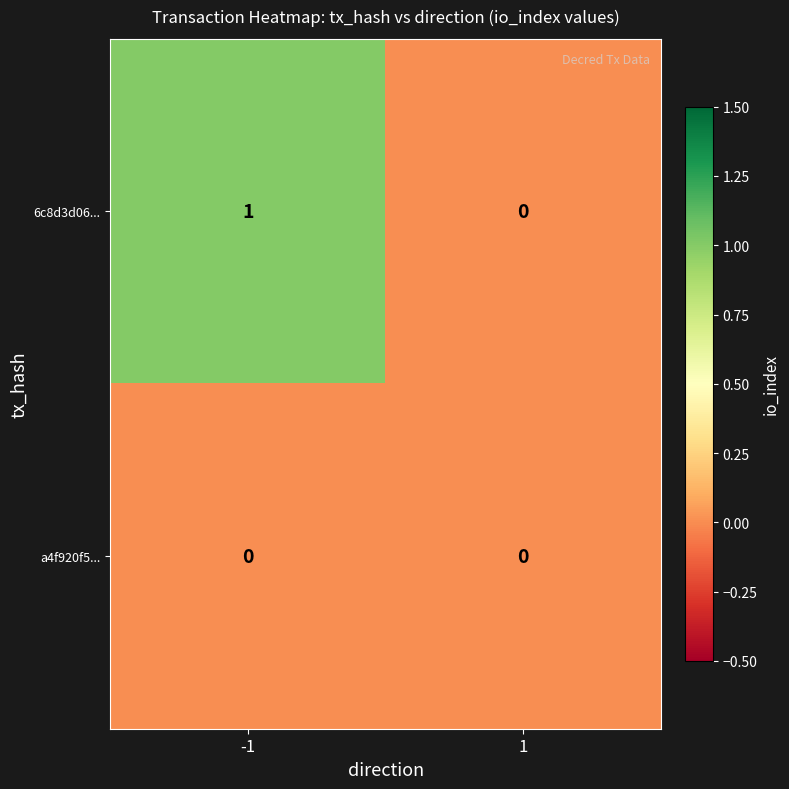

Rank the series by their average value, from highest to lowest.

6c8d3d06..., a4f920f5...